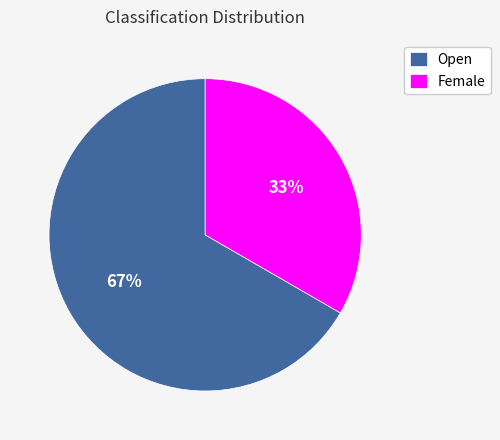

What percentage is the Female slice, to the nearest percent?

33%